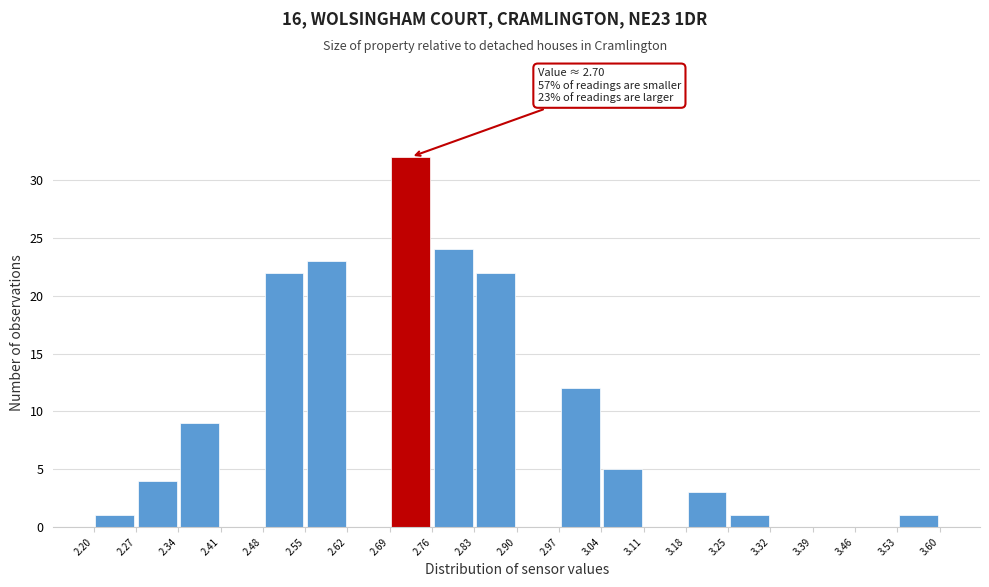

Which range on the x-axis has the tallest bar?

2.69 to 2.76